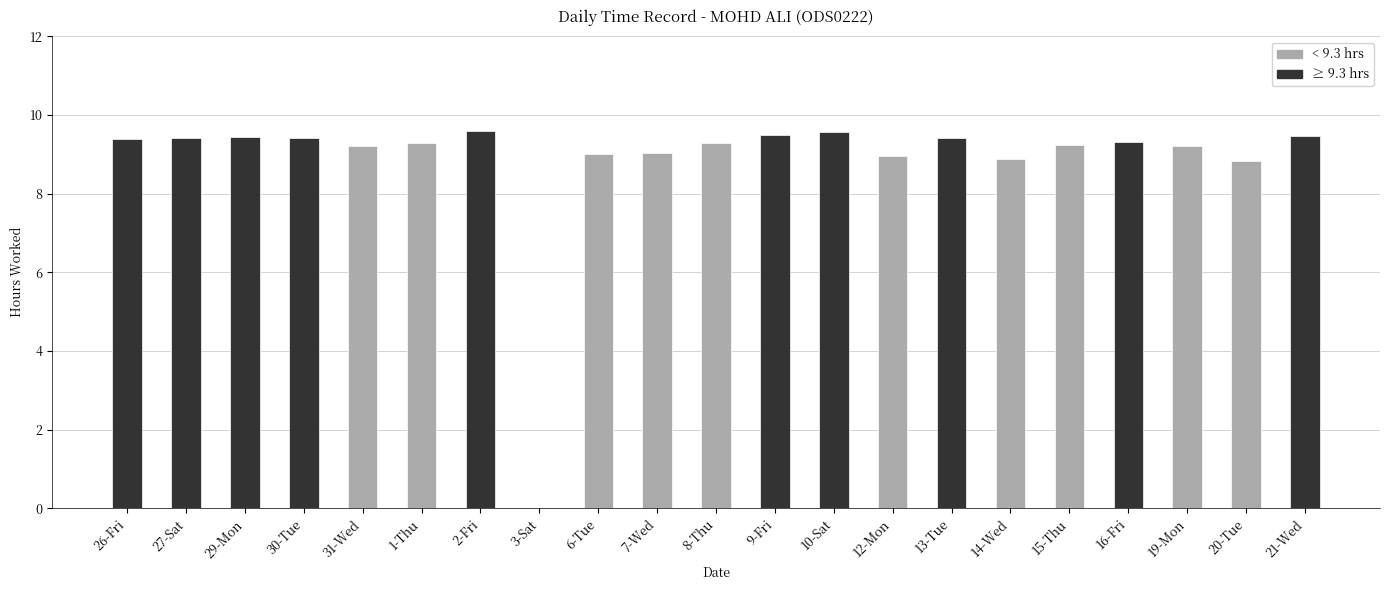

At which label is the value closest to 4?

3-Sat